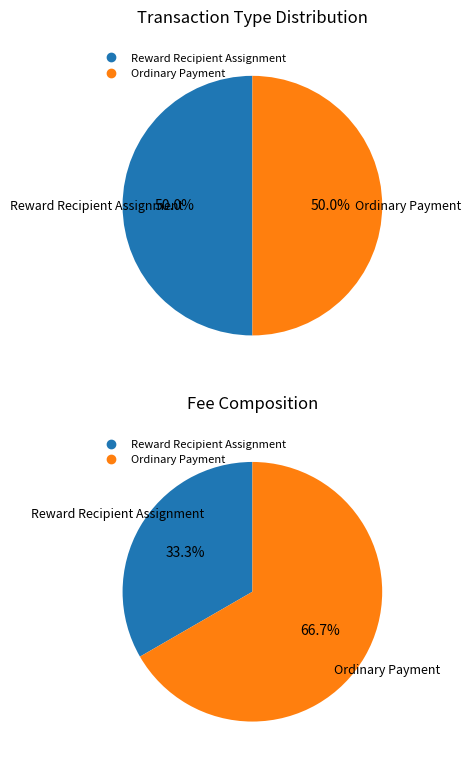

To the nearest percent, what is the average slice percentage?

50%